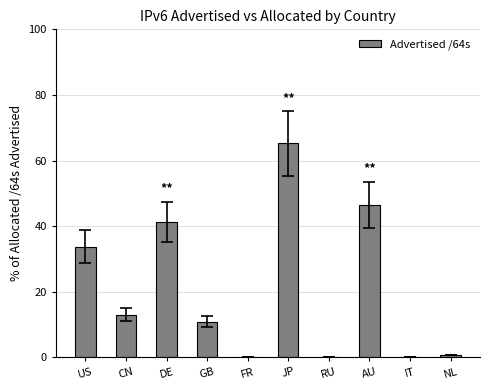

What is the maximum value shown in the chart?

65.2